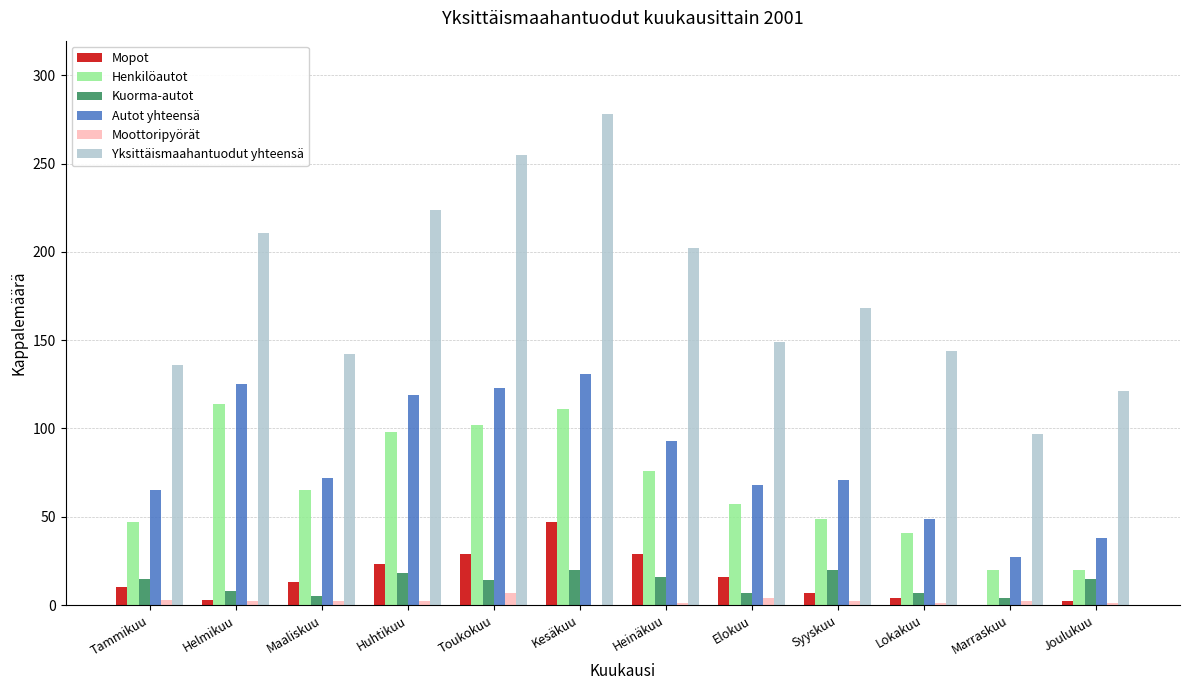

Which series has the largest total across all categories?

Yksittäismaahantuodut yhteensä